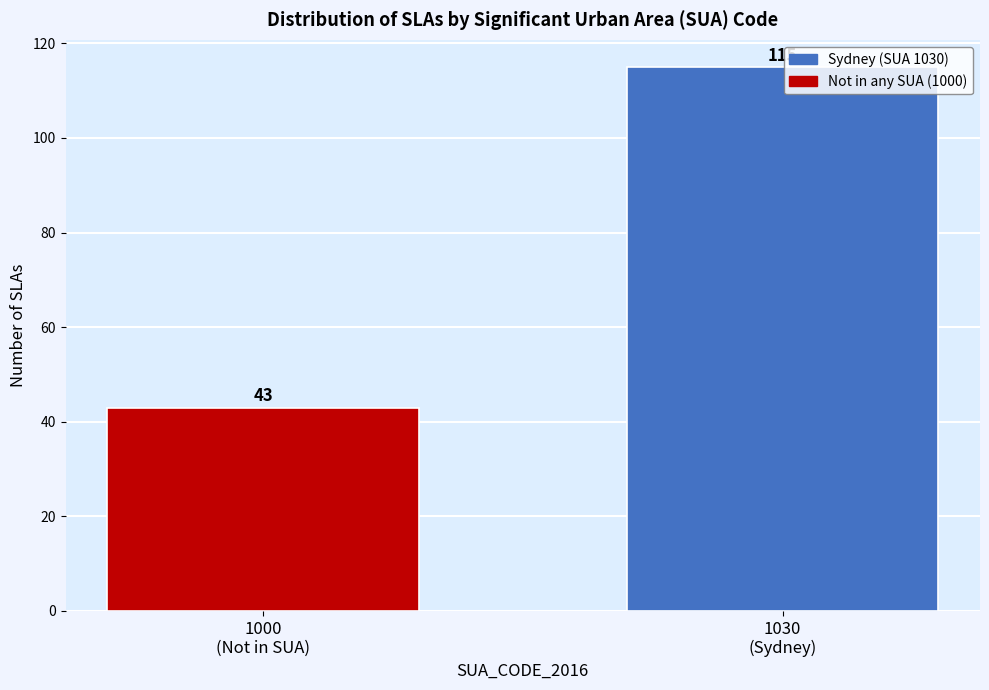

Reading right to left, list all the values displayed in this chart.

115	43